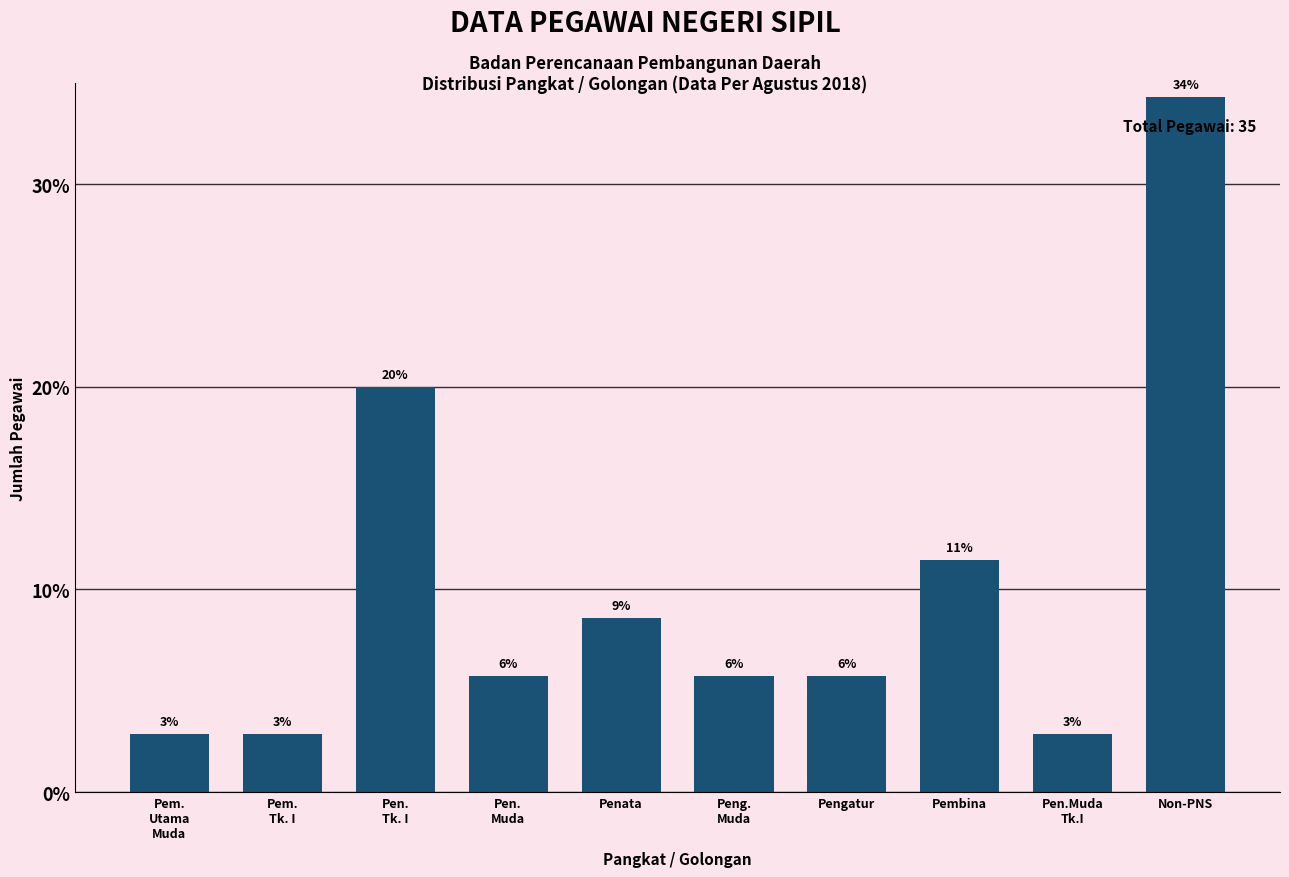

How many bars are there in total?

10